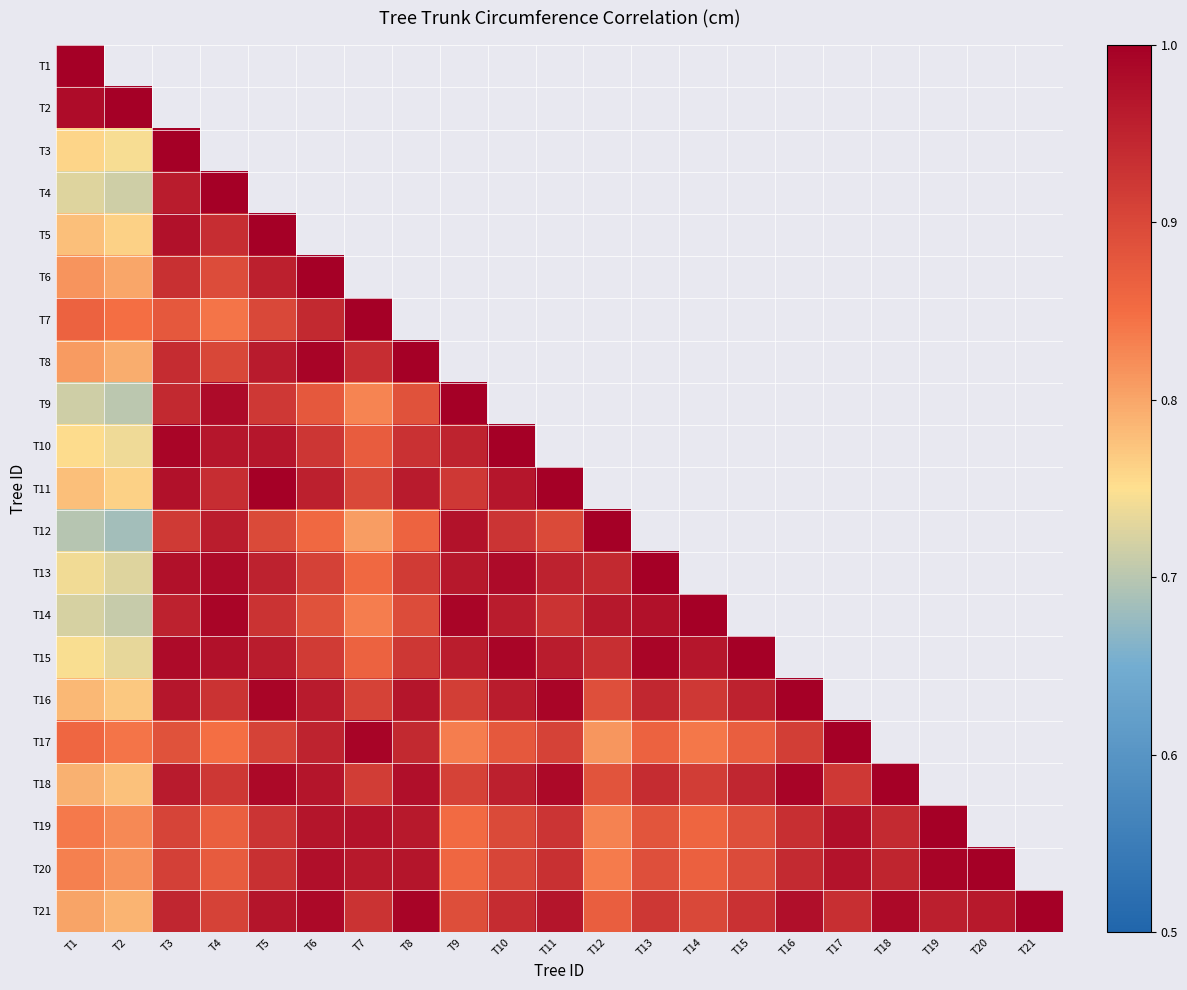

Between T9 and T18, which series saw the biggest shift?

T18